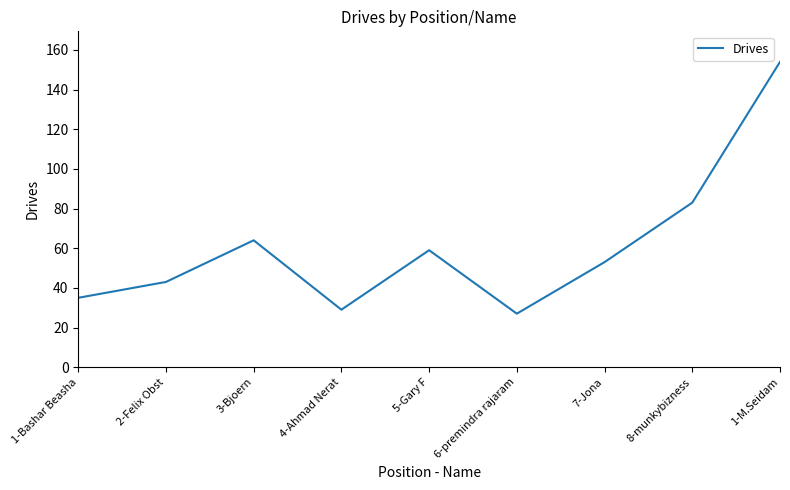

At which category does the chart reach its minimum across all series?

6-premindra rajaram